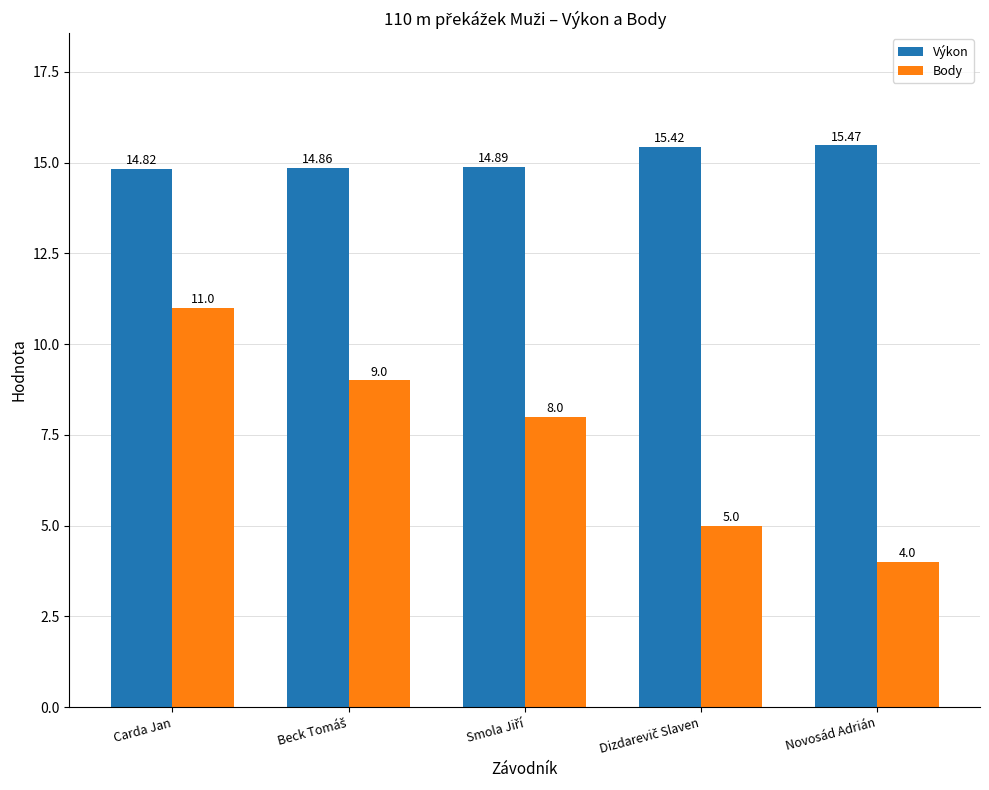

What is the value of the Výkon bar at the 4th from the left?

15.4